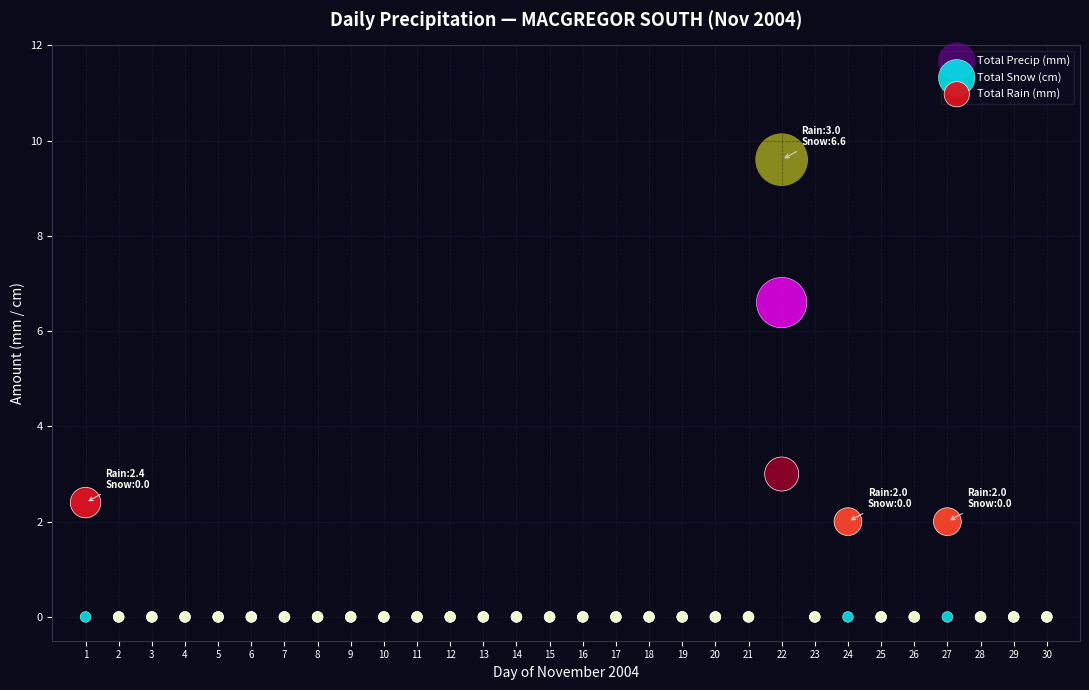

Across all series, what Y value is closest to 4?

3.0